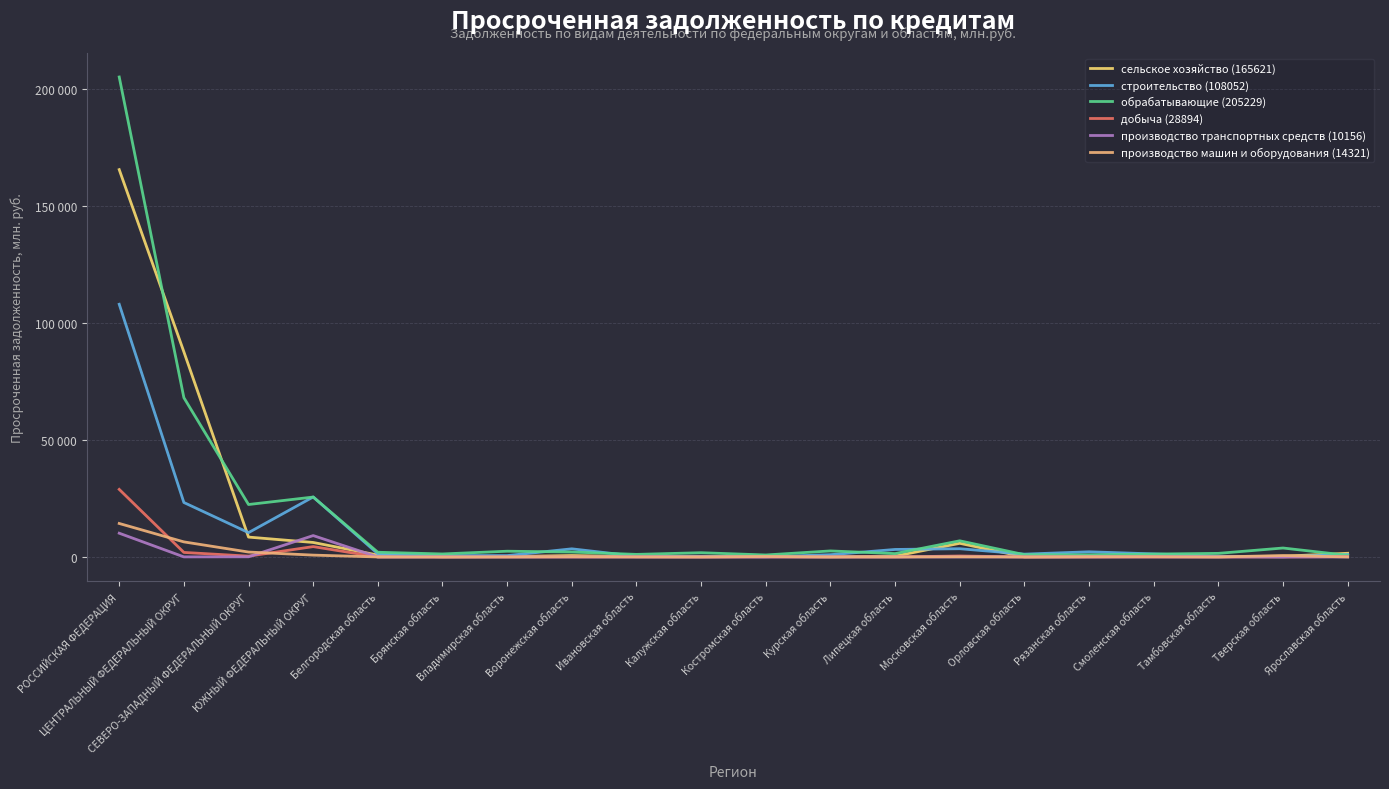

Rank the series by their maximum value, from highest to lowest.

обрабатывающие (205229), сельское хозяйство (165621), строительство (108052), добыча (28894), производство машин и оборудования (14321), производство транспортных средств (10156)